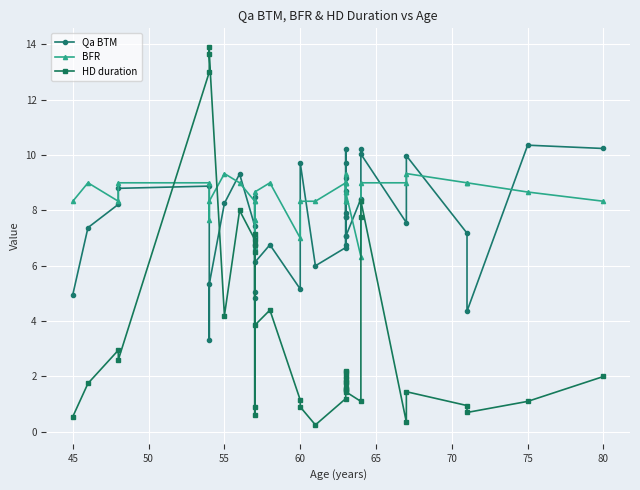

Which series has the largest total across all categories?

BFR